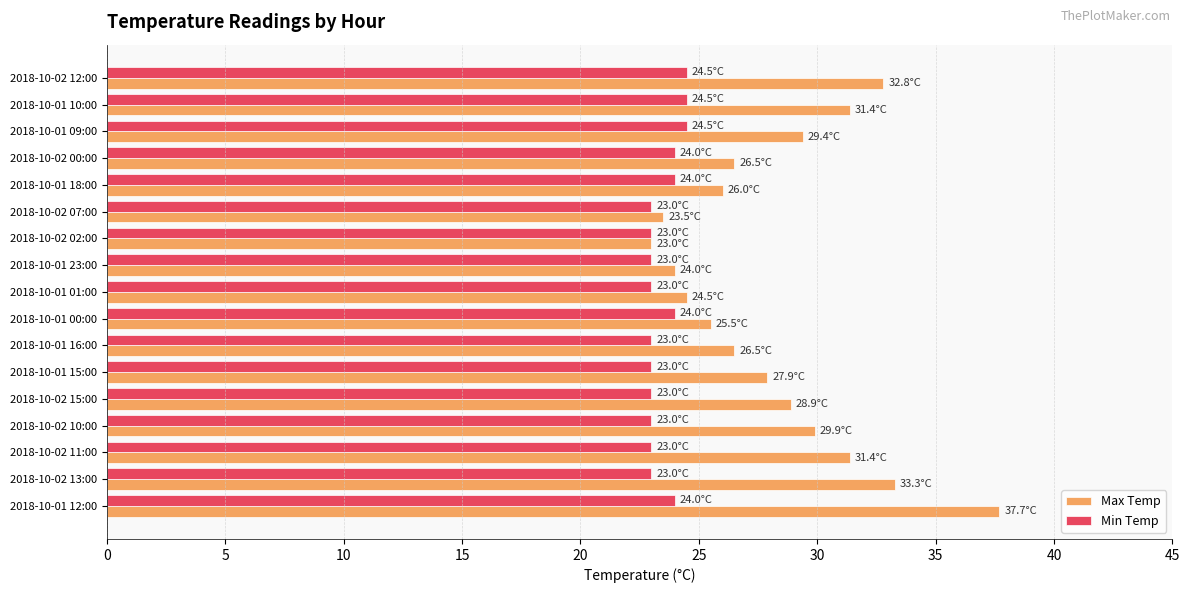

Which series has the largest total across all categories?

Max Temp